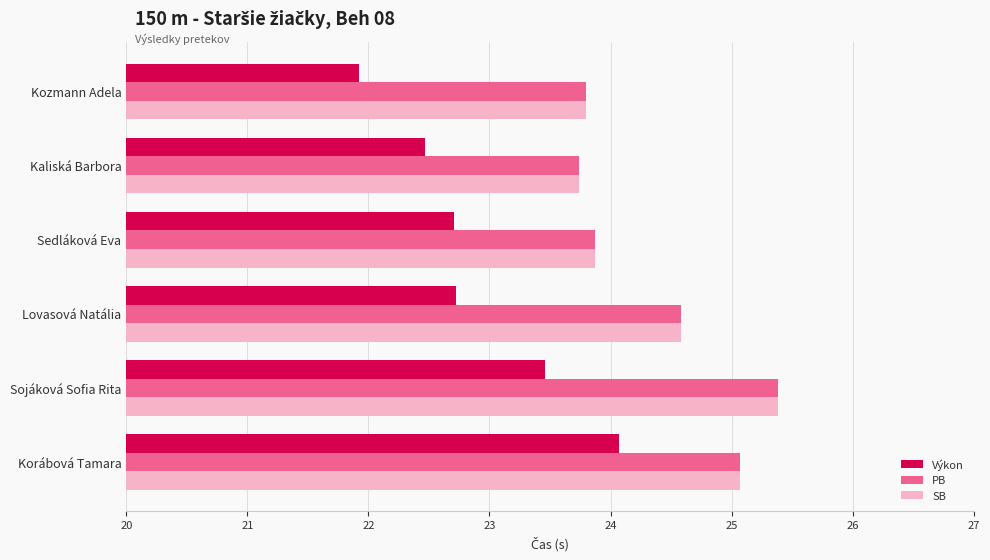

Where is Výkon nearest to the value 22?

Kozmann Adela